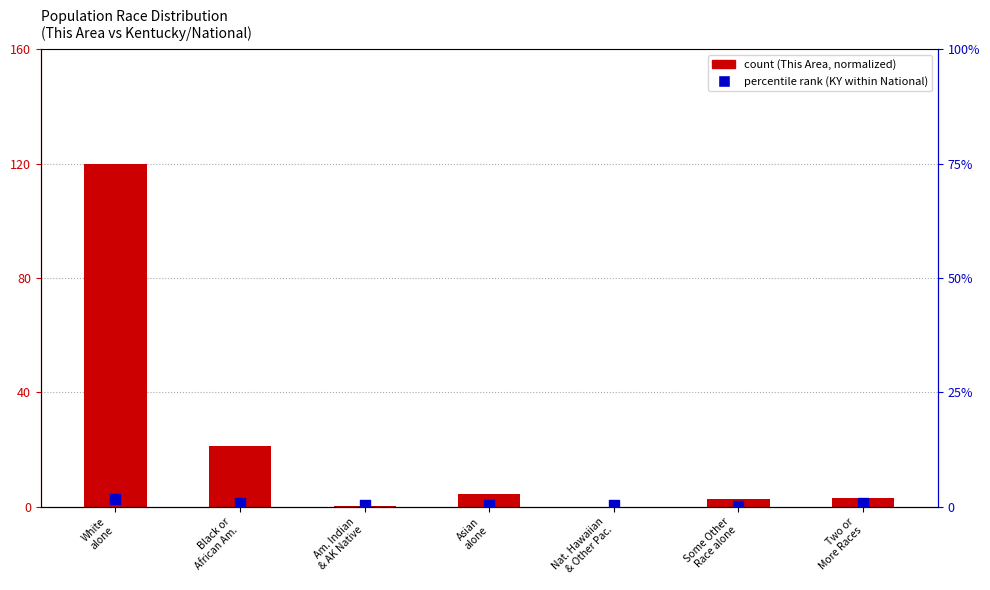

Which series contains the highest Y value?

count (This Area)